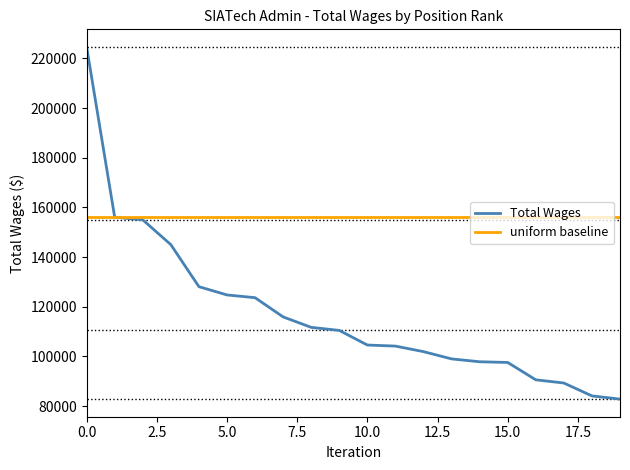

Which series has the largest range (max minus min)?

Total Wages